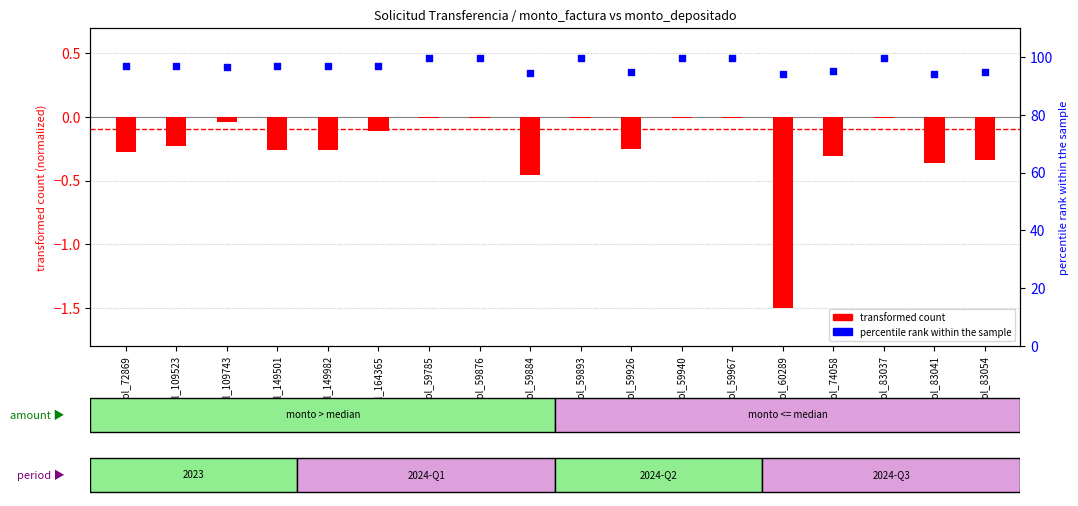

Is the value of percentile rank within the sample at sol_59884 greater than the value of transformed count at sol_83054?

Yes